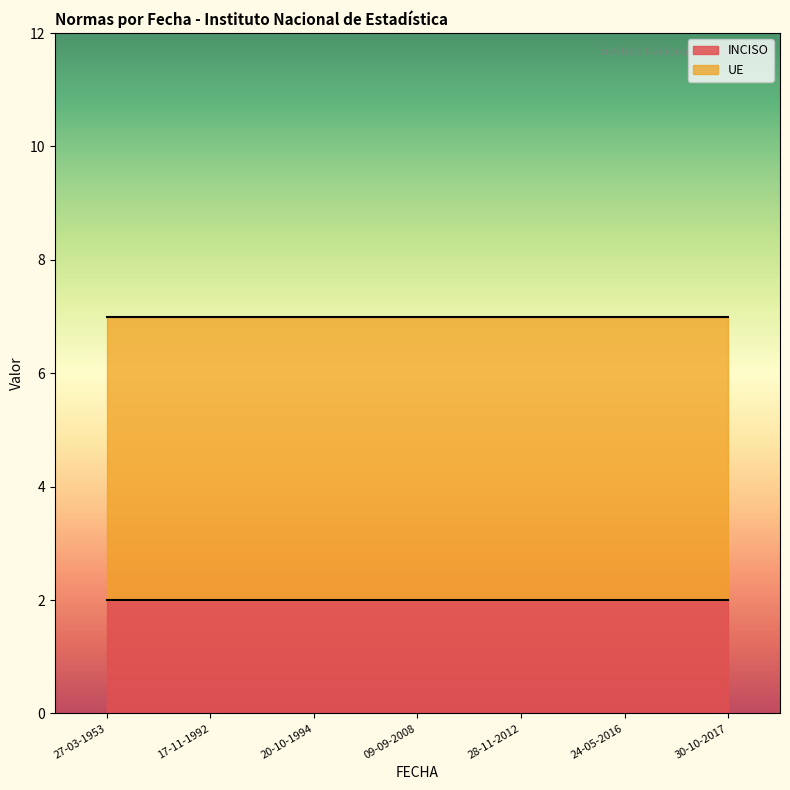

Which has a higher value, 09-09-2008 or 24-05-2016?

09-09-2008